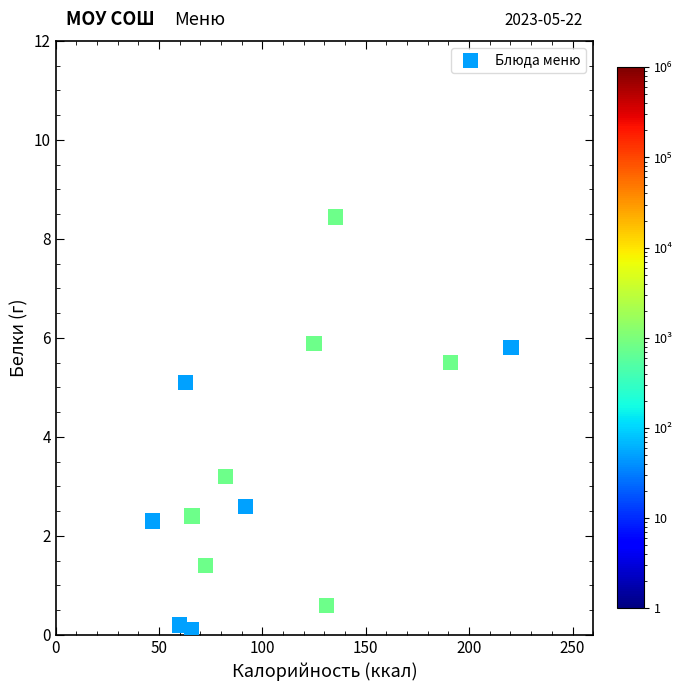

What Y value in the scatter plot is closest to 4?

3.2